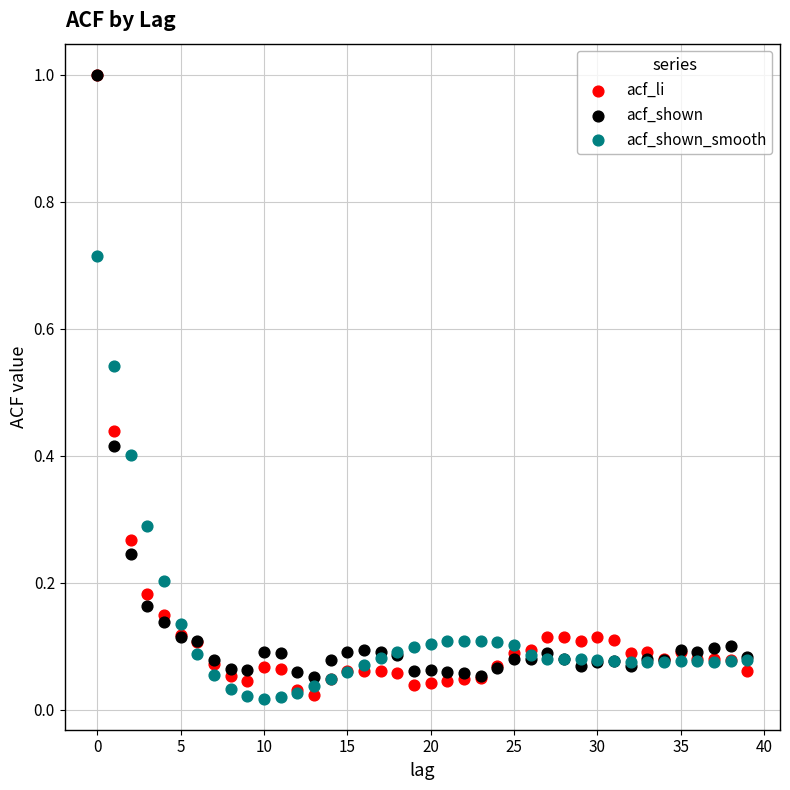

Which series has the largest Y range (max minus min)?

acf_li